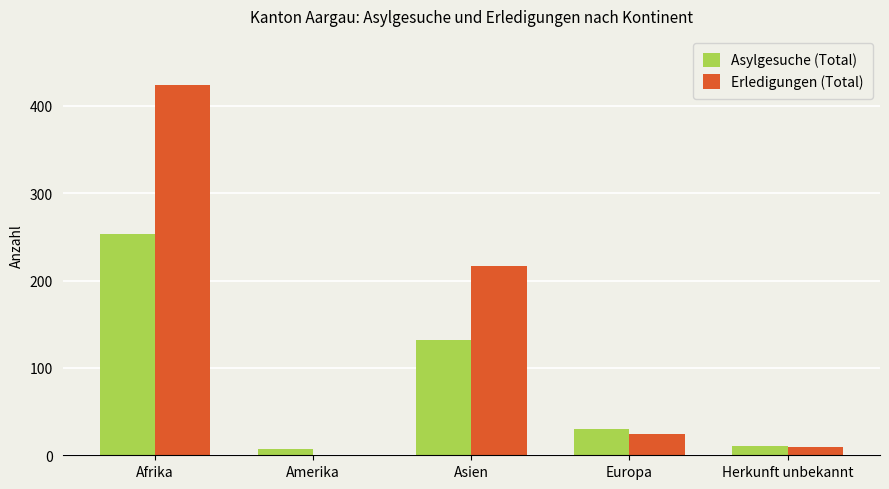

Reading left to right, what are all the values shown in this chart?

Asylgesuche (Total): 253	7	132	30	11
Erledigungen (Total): 424	0	217	24	9